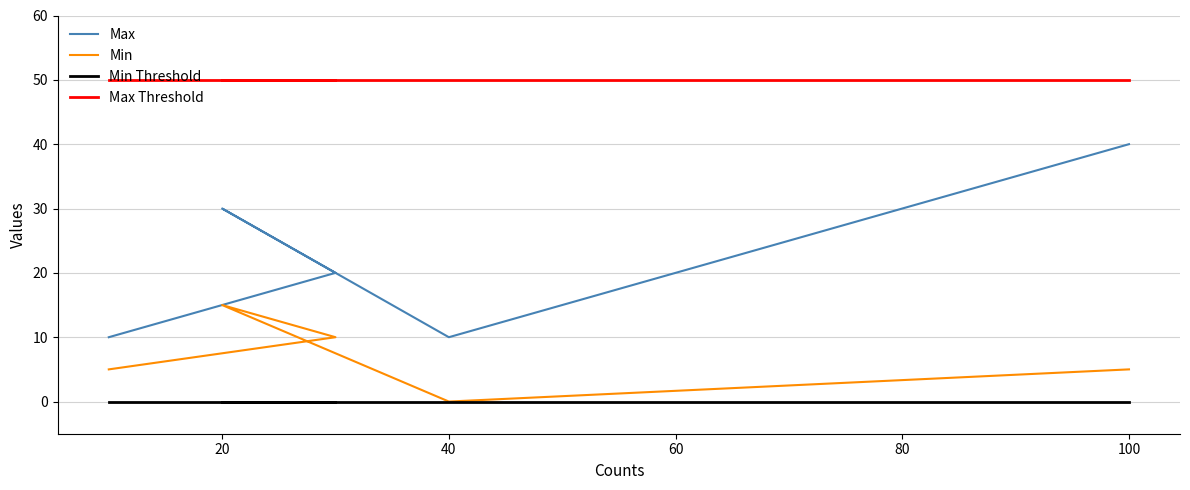

True or false: Min Threshold and Min intersect in this chart.

False